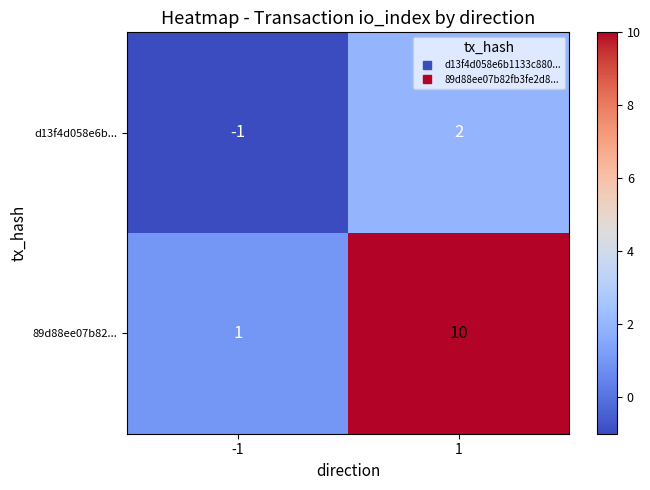

True or false: d13f4d058e6b... has a value of 3 at 1.

False